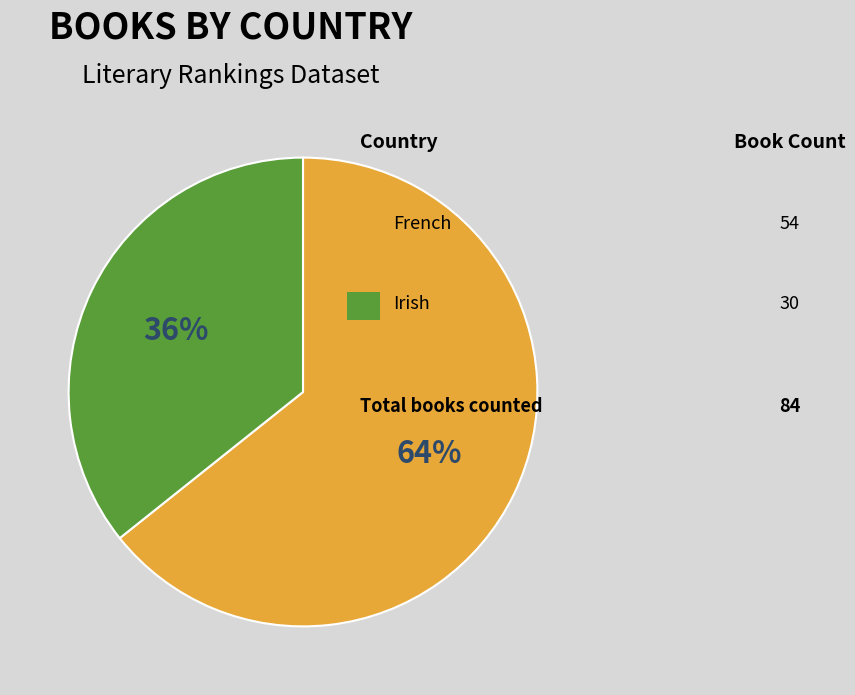

To the nearest percent, what is the average slice percentage?

50%